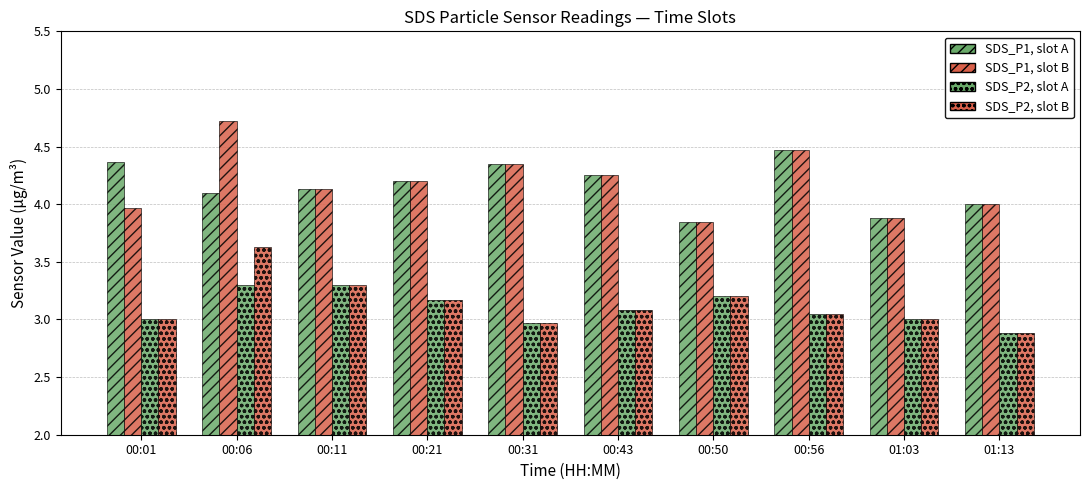

How many bars are there in each group?

4